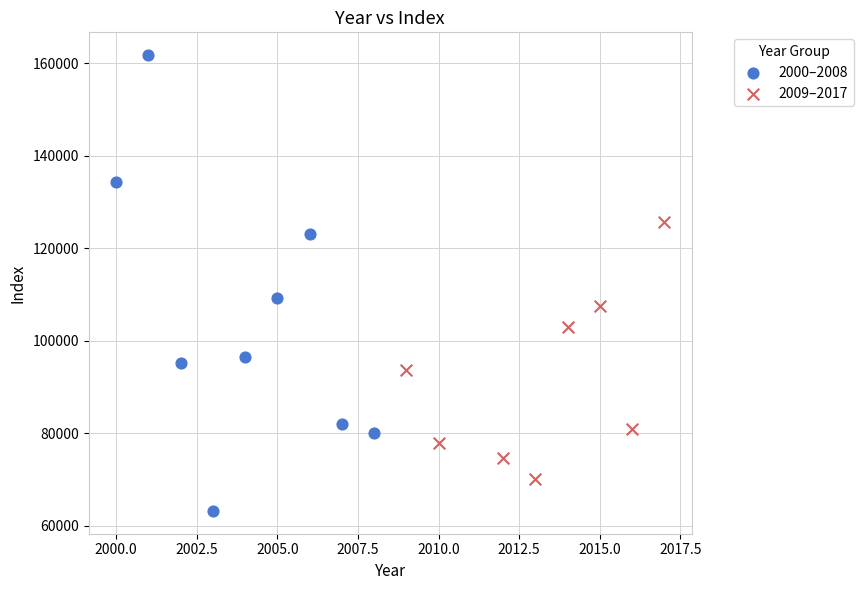

Which series has the widest spread of Y values?

2000–2008